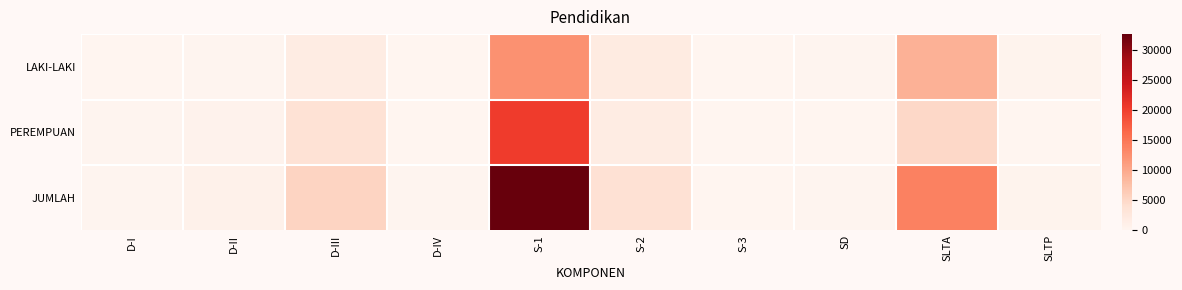

List the series in order of their overall mean, highest first.

JUMLAH, PEREMPUAN, LAKI-LAKI